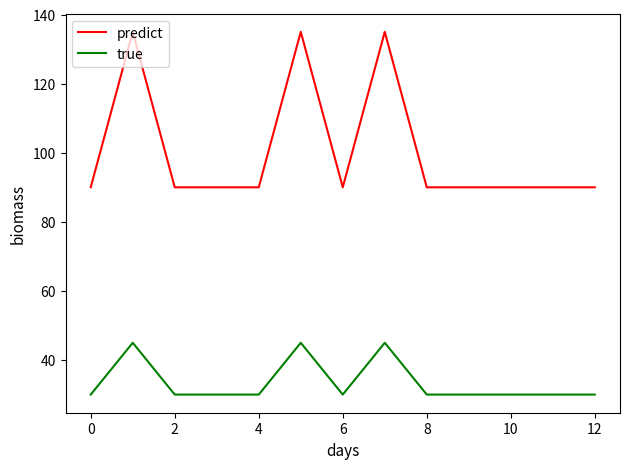

What is the average value of the true series?

33